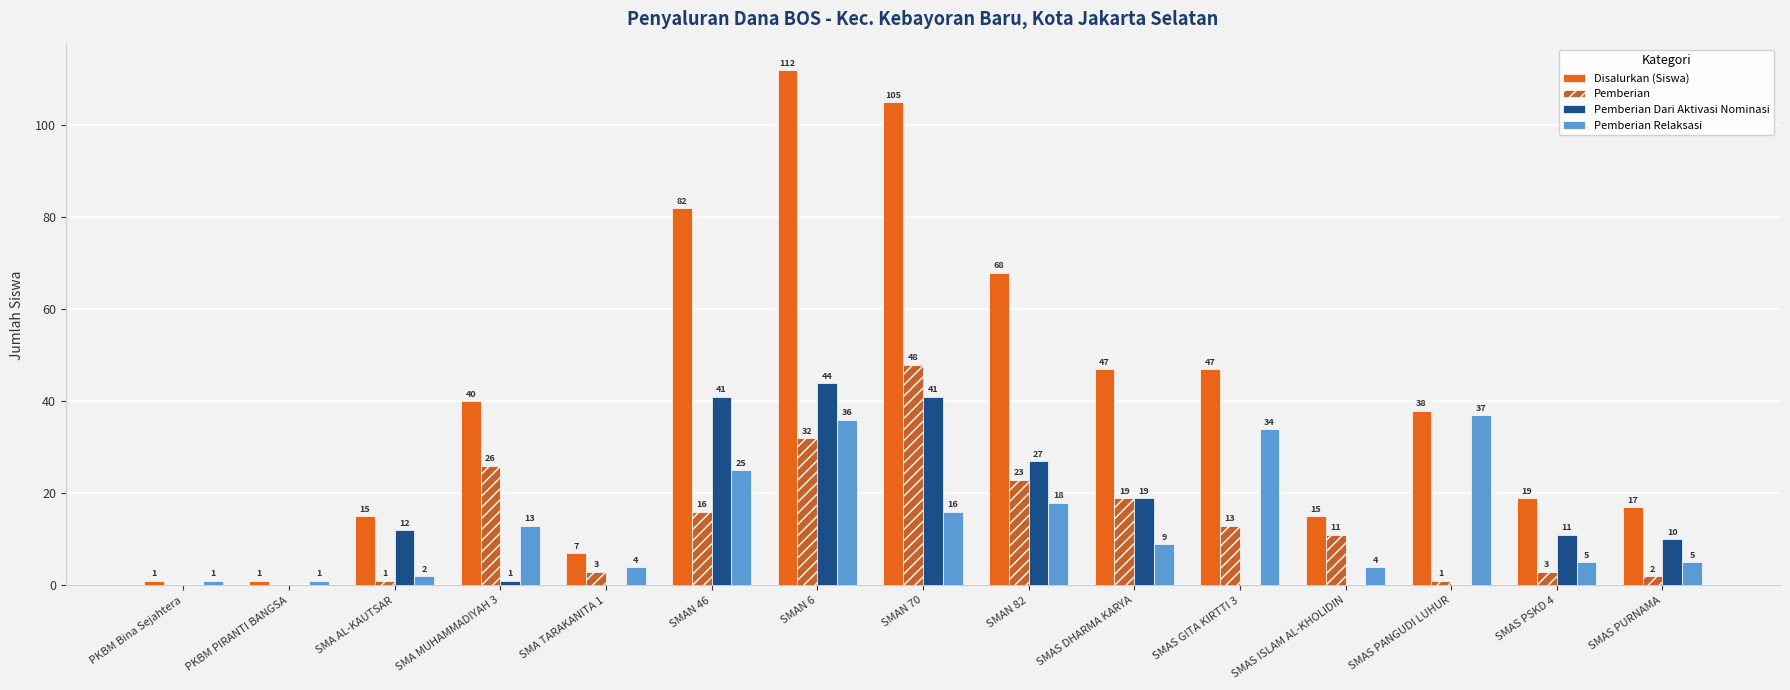

The value of Pemberian at SMAS PANGUDI LUHUR is 1. True or false?

False